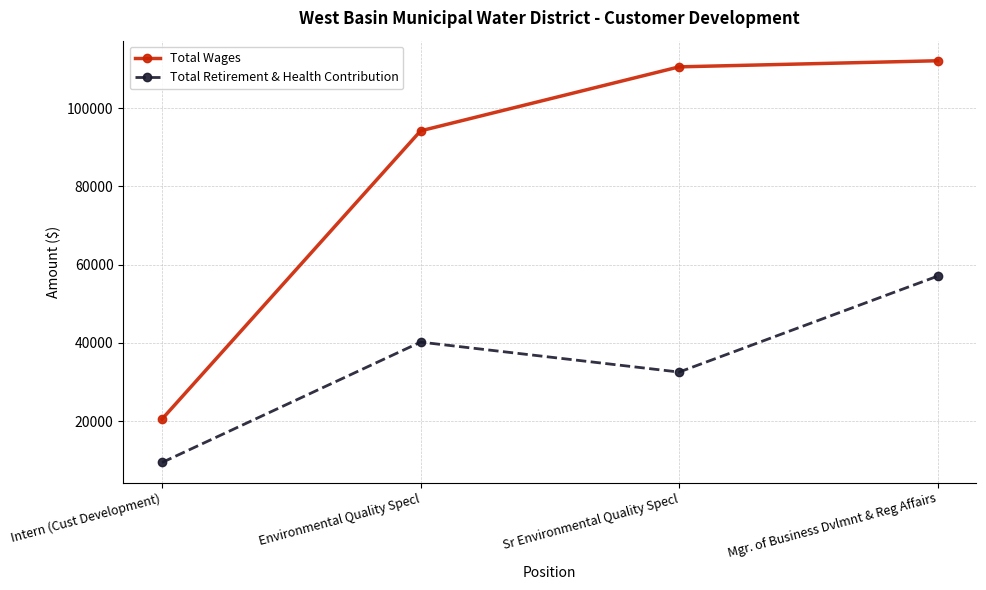

What is the difference between the maximum and minimum values in the Total Wages series?

91562